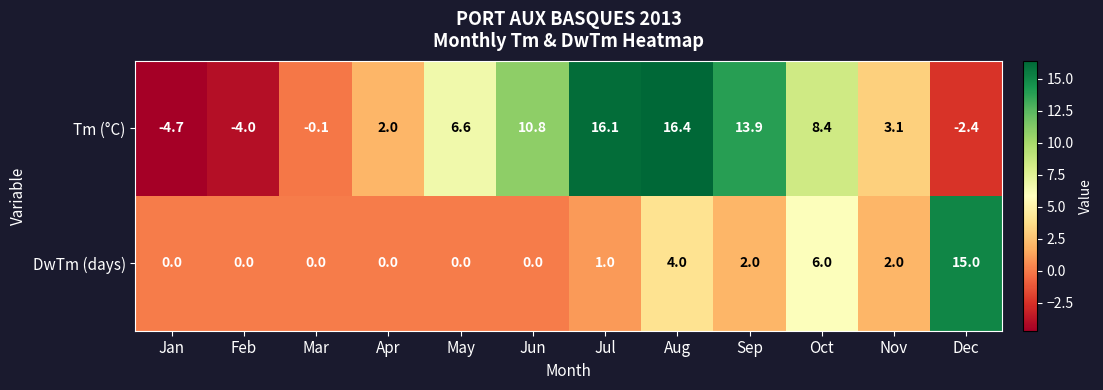

How many values in Tm (°C) are below zero?

4